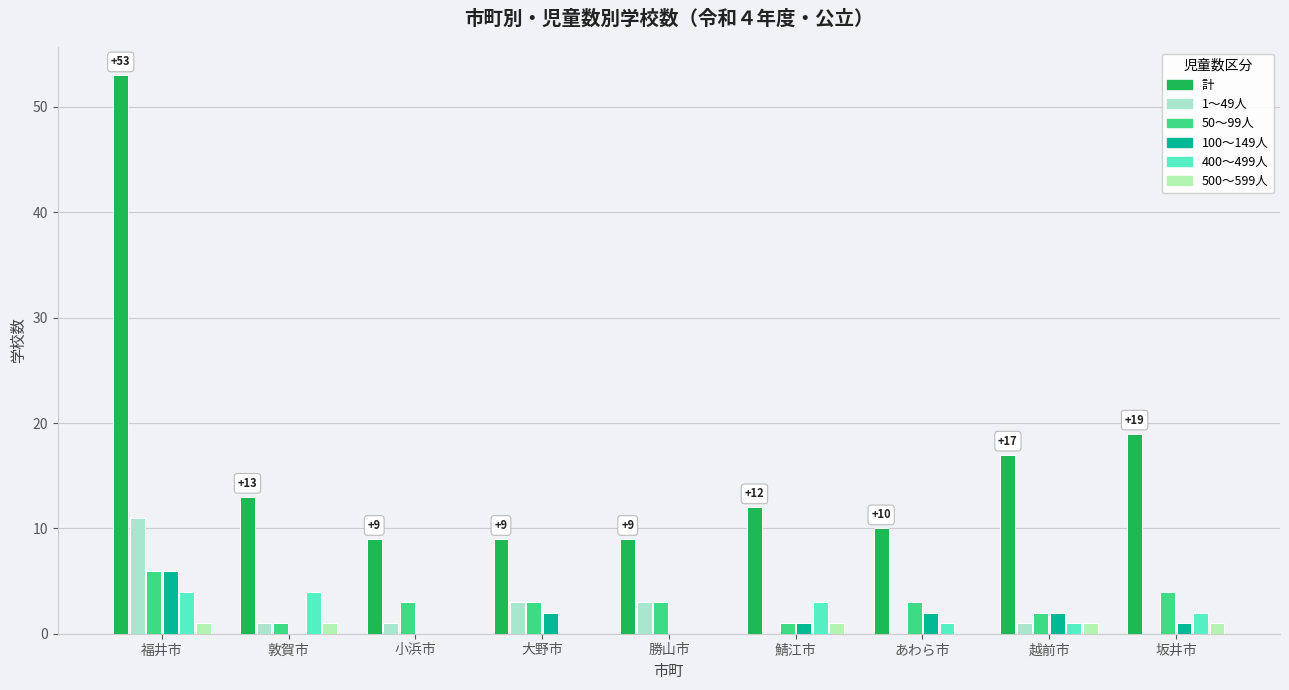

What are all the series names shown in the legend?

計, 1～49人, 50～99人, 100～149人, 400～499人, 500～599人